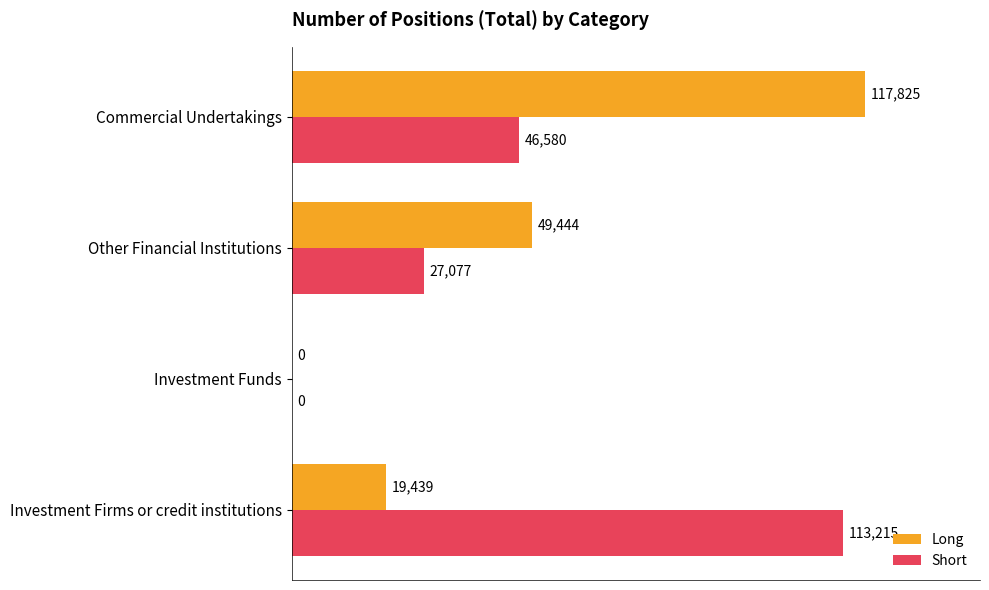

At which label does Short reach its peak?

Investment Firms or credit institutions